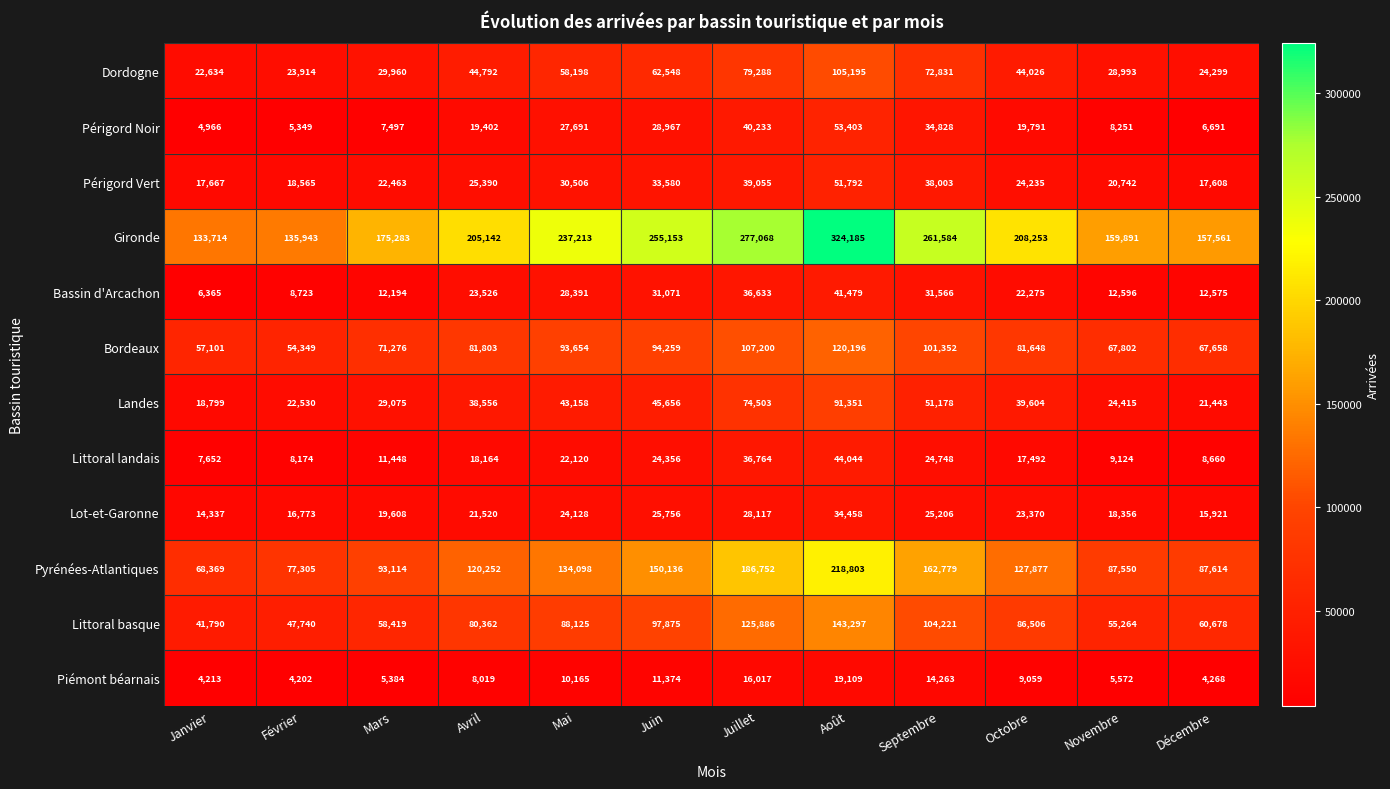

The value of Pyrénées-Atlantiques at Juillet is 308093. True or false?

False